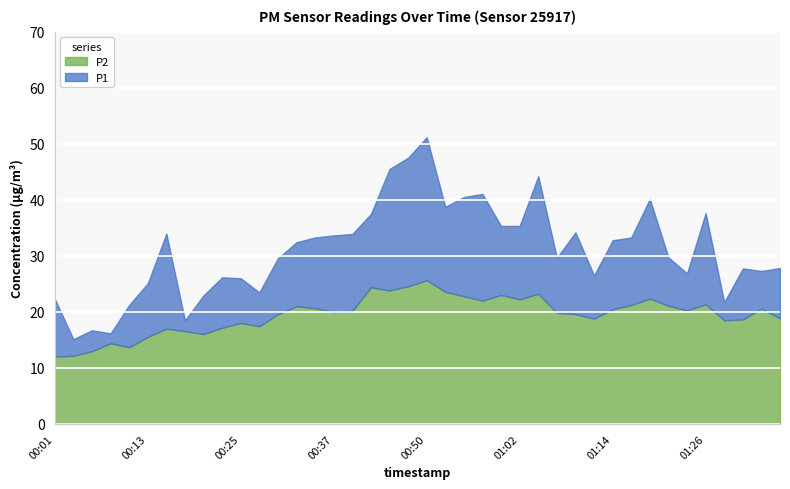

In P1, how many points are higher than both neighbors (excluding endpoints)?

10